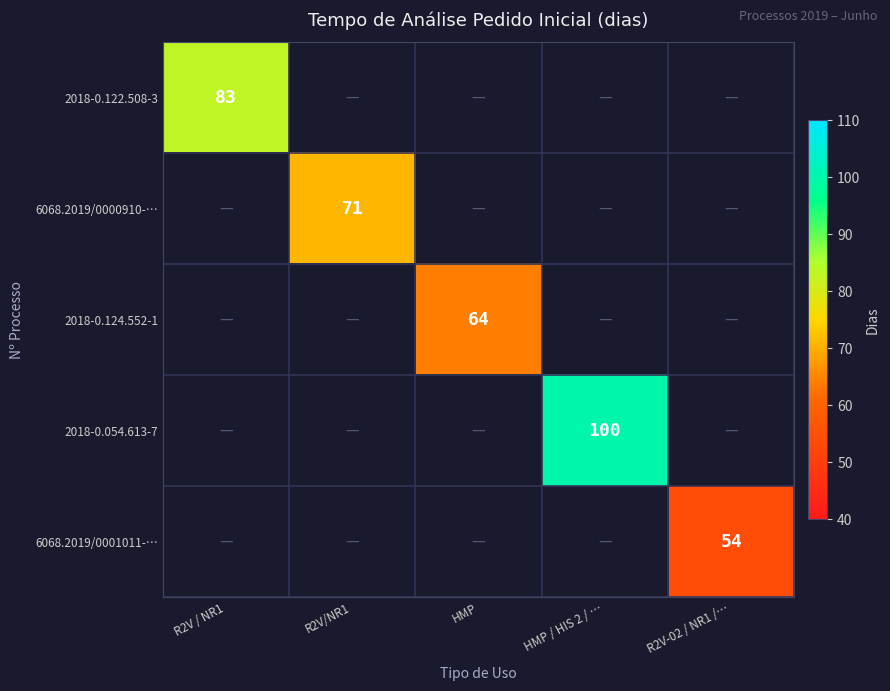

Count the number of categories in the chart.

5